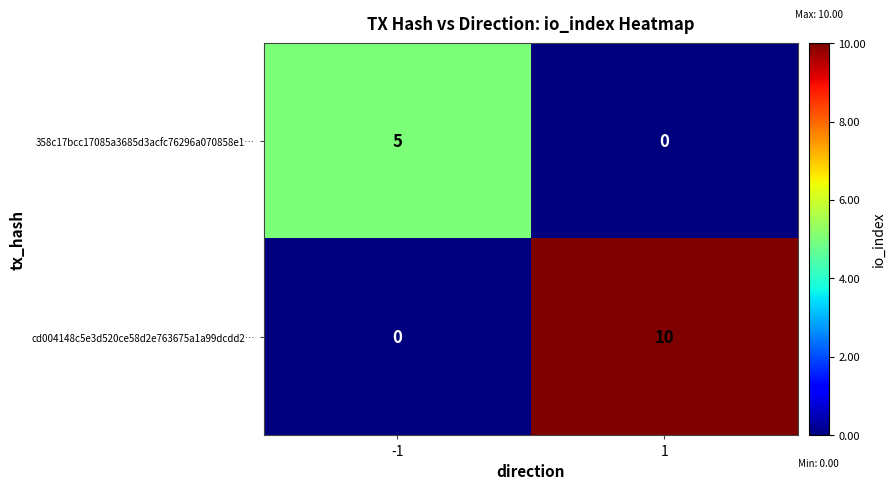

How many data points in 358c17bcc17085a3685d3acfc76296a070858e1… are less than 5?

1